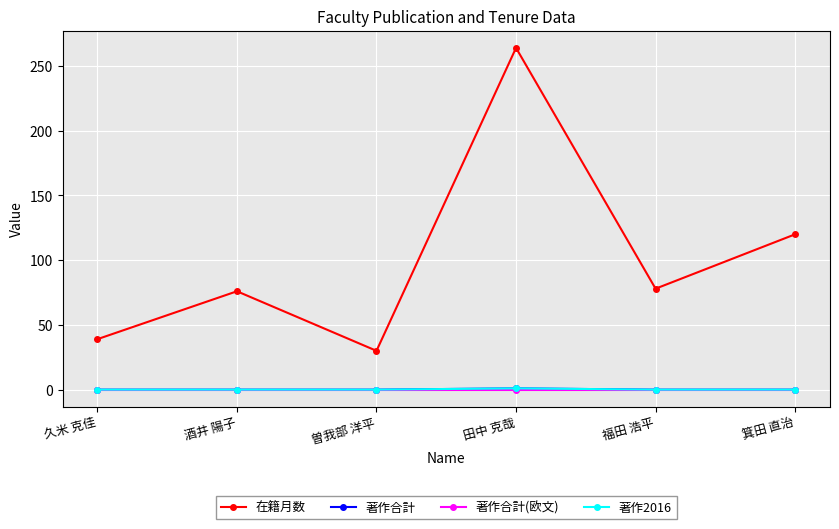

What is the label of the 2nd point from the right?

福田 浩平